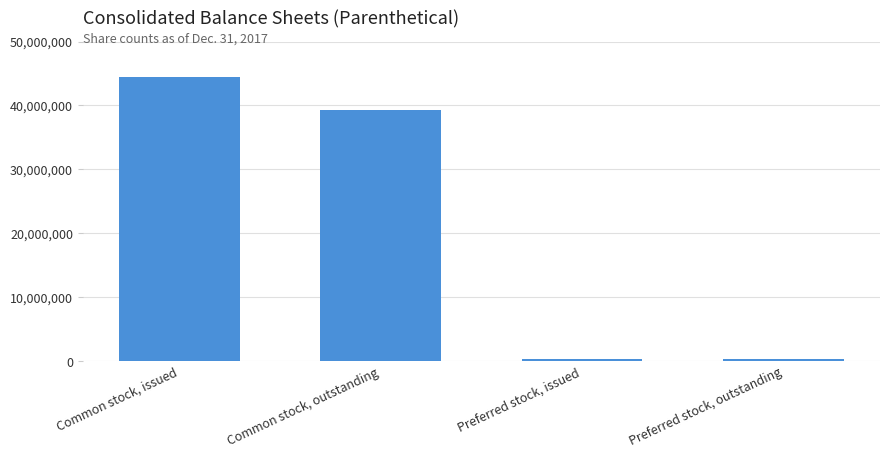

Between Common stock, outstanding and Preferred stock, issued, which is larger?

Common stock, outstanding